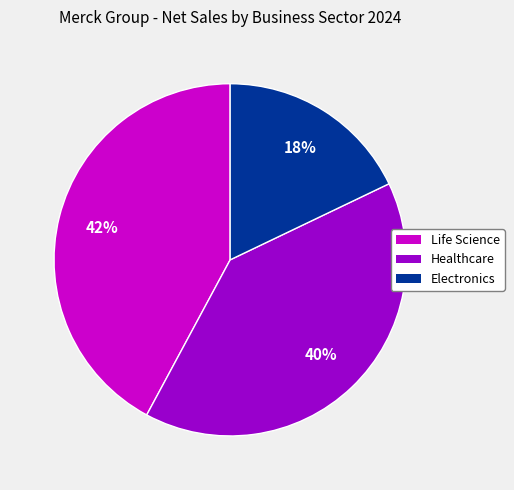

Which has a higher value, Healthcare or Electronics?

Healthcare